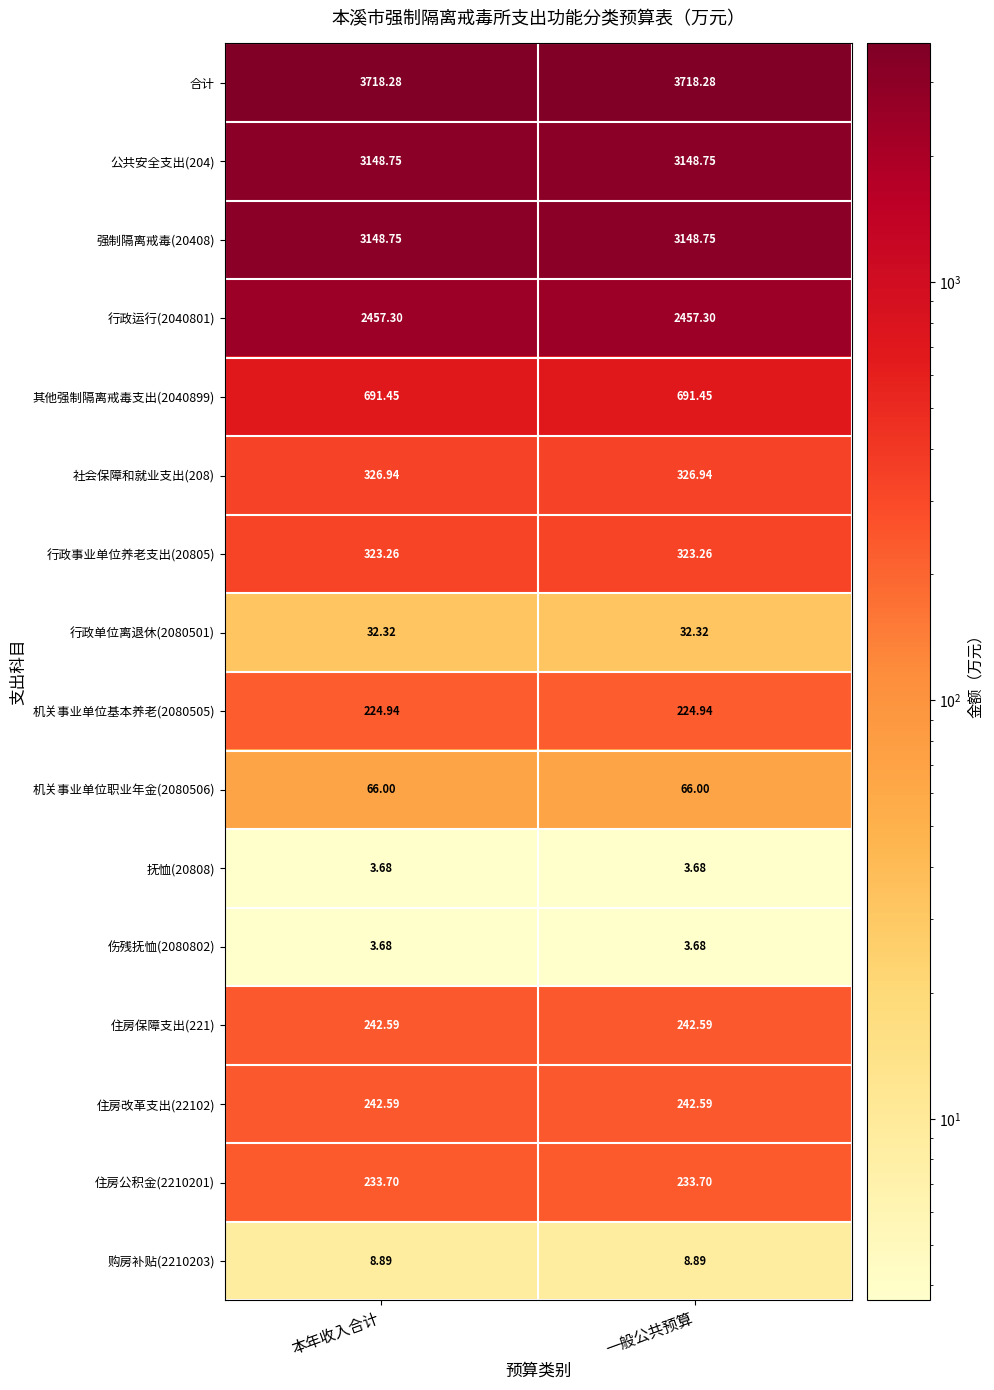

What is the total value across all series at 一般公共预算?

14873.1